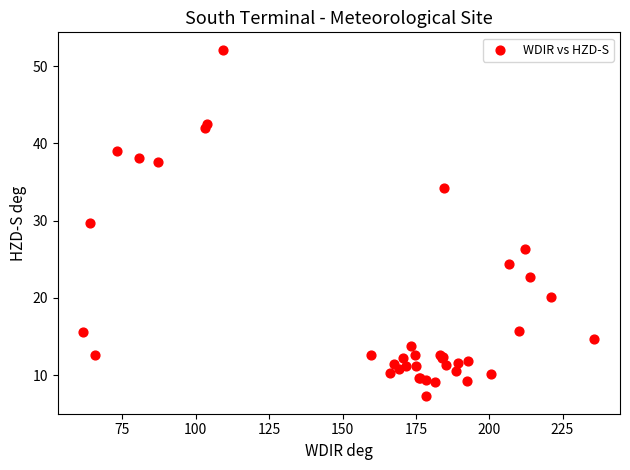

What Y value in the scatter plot is closest to 29?

29.7